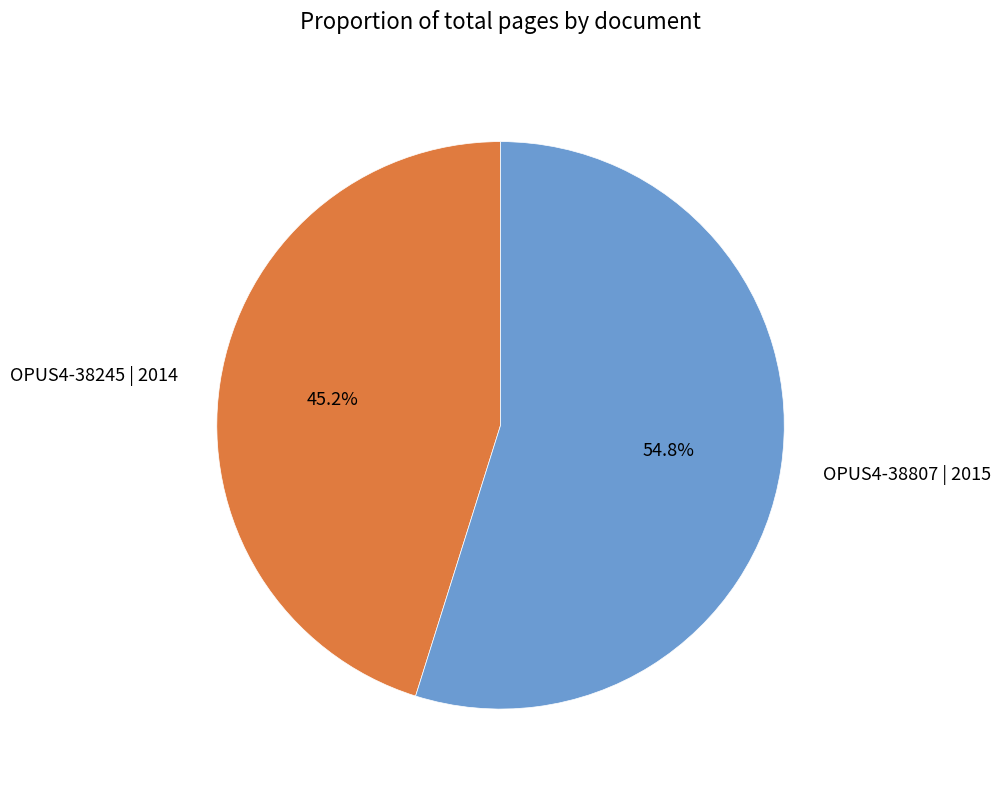

What is the total percentage of OPUS4-38807 | 2015 and OPUS4-38245 | 2014?

100.0%